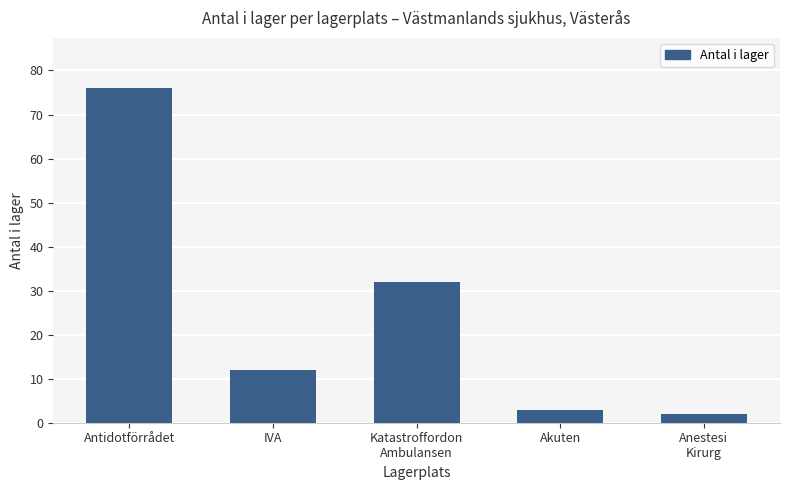

Where does the data first go above 12?

Antidotförrådet